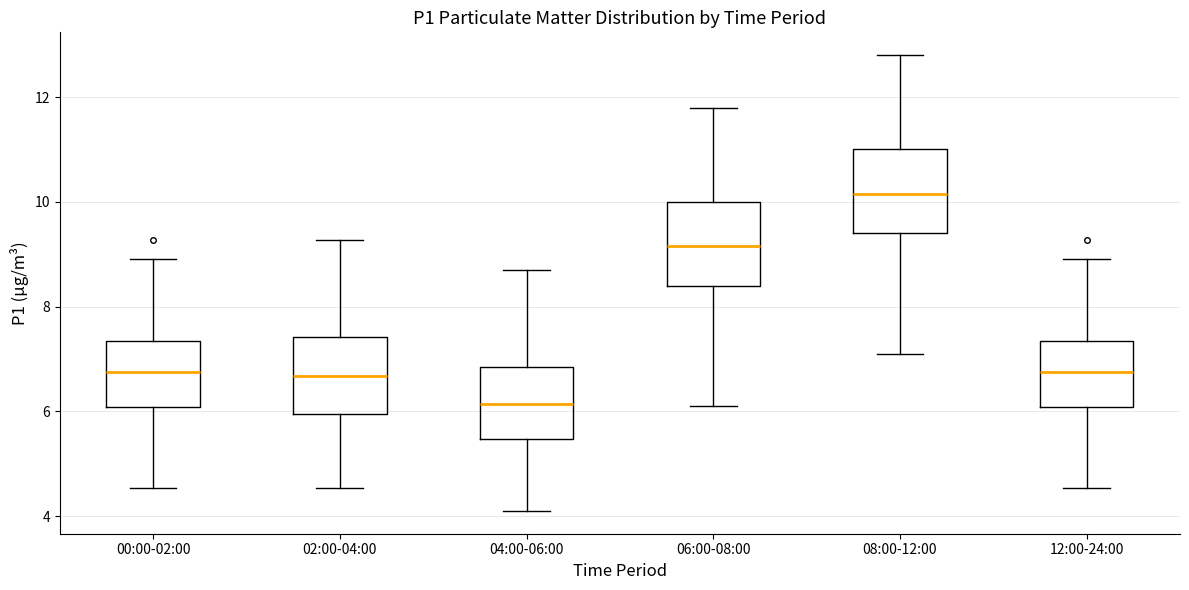

Reading left to right, read every box against the y-axis: the position of its median line, the range the box covers, and the ends of its whiskers. The values are not printed on the chart, so give them approximately, as read against the axis.

00:00-02:00: median 6.8, box 6.0 to 7.4, whiskers 4.6 to 9.0
02:00-04:00: median 6.6, box 6.0 to 7.4, whiskers 4.6 to 9.2
04:00-06:00: median 6.2, box 5.4 to 6.8, whiskers 4.2 to 8.8
06:00-08:00: median 9.2, box 8.4 to 10.0, whiskers 6.2 to 11.8
08:00-12:00: median 10.2, box 9.4 to 11.0, whiskers 7.2 to 12.8
12:00-24:00: median 6.8, box 6.0 to 7.4, whiskers 4.6 to 9.0